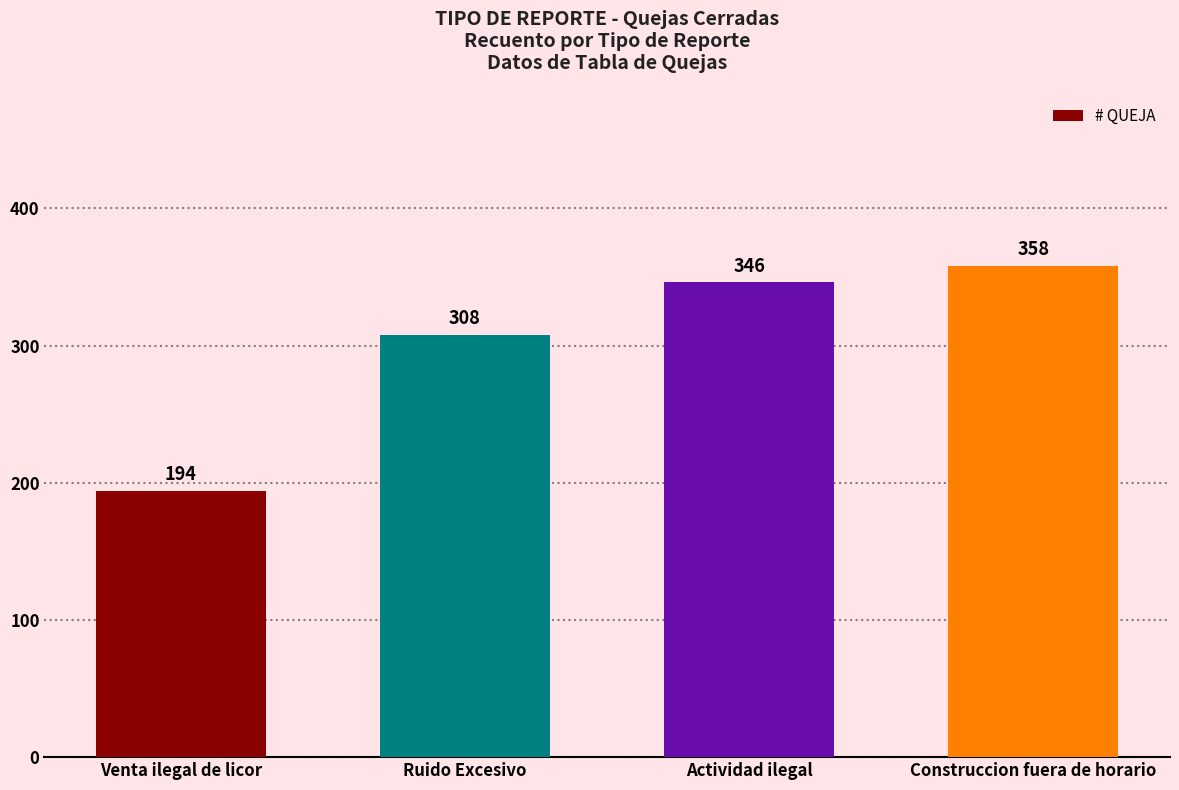

Reading right to left, list all the values displayed in this chart.

358	346	308	194